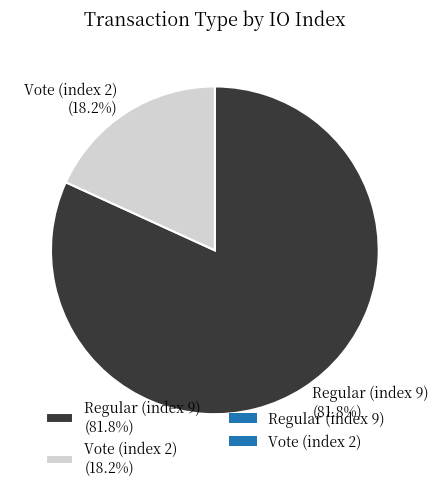

Is it true that Regular (index 9) is 87% of the pie?

False